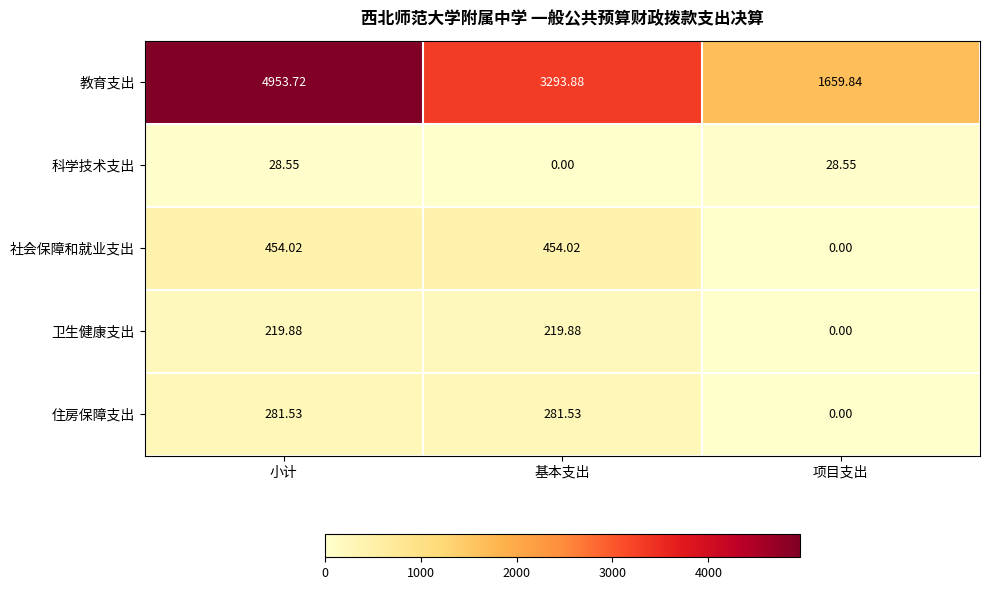

Where does the 科学技术支出 series first go above 28?

小计